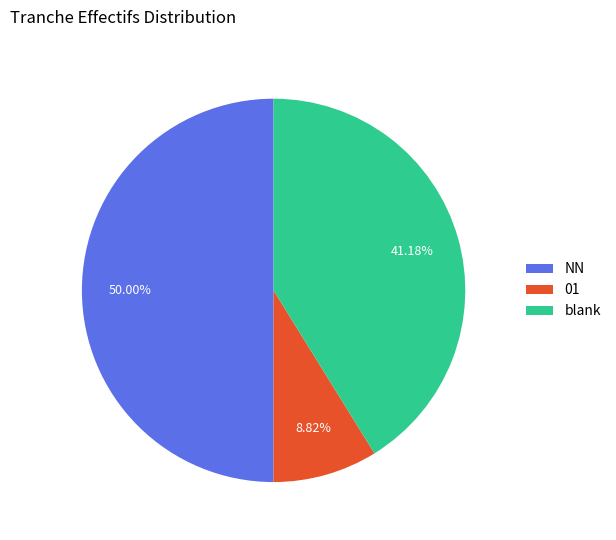

Which slice is the smallest?

01